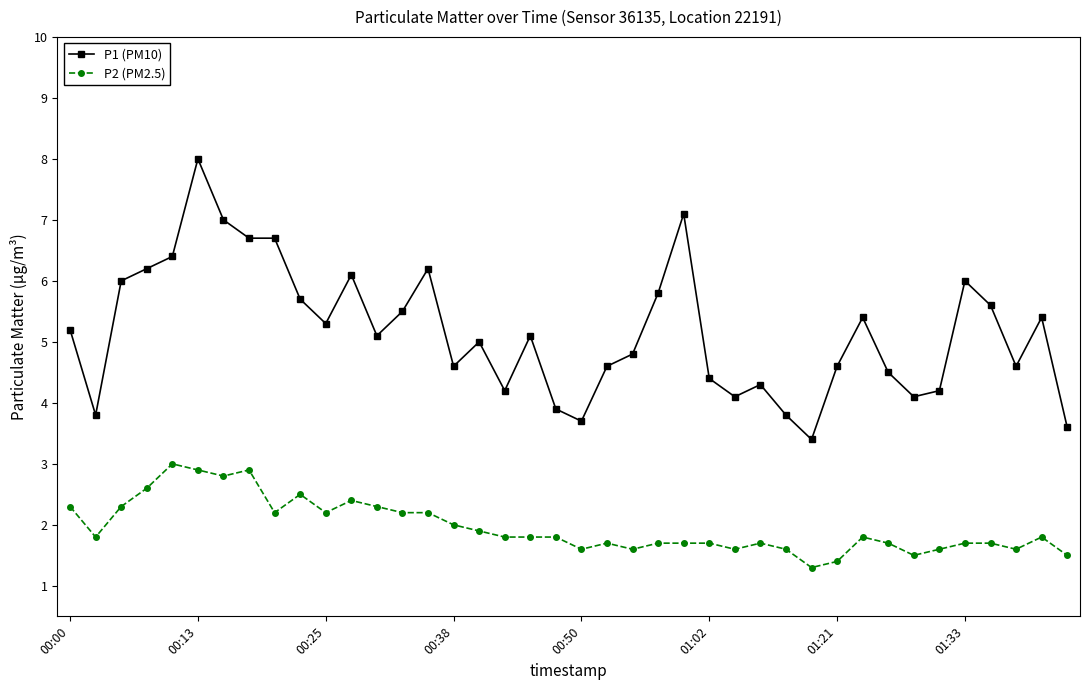

True or false: P2 (PM2.5) and P1 (PM10) intersect in this chart.

False